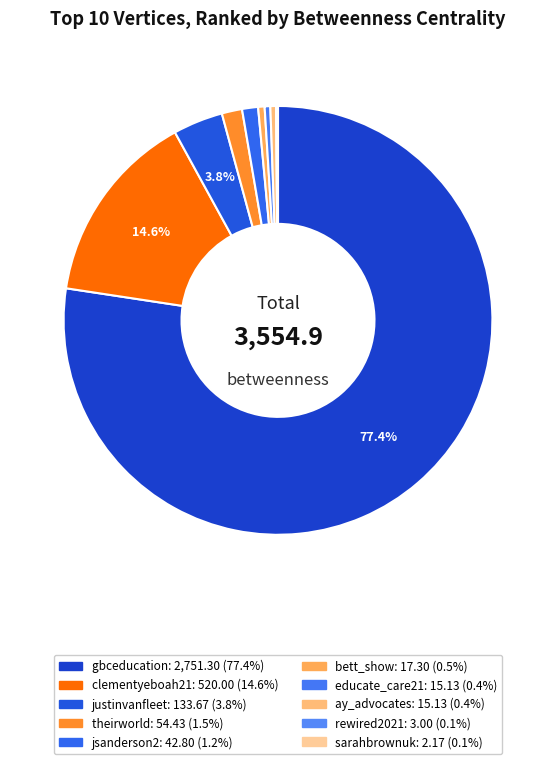

Does any single category account for the majority?

Yes